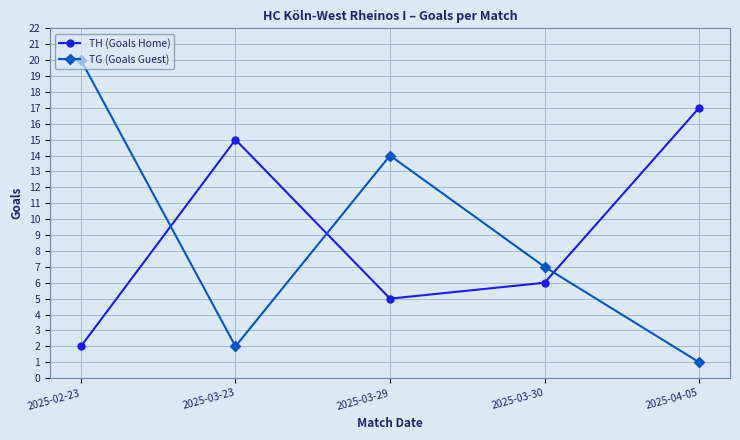

At how many categories does at least one series exceed 3?

5